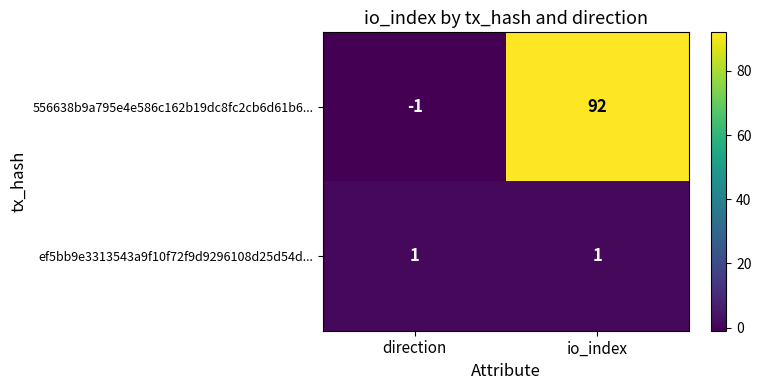

At how many categories does at least one series exceed 88?

1